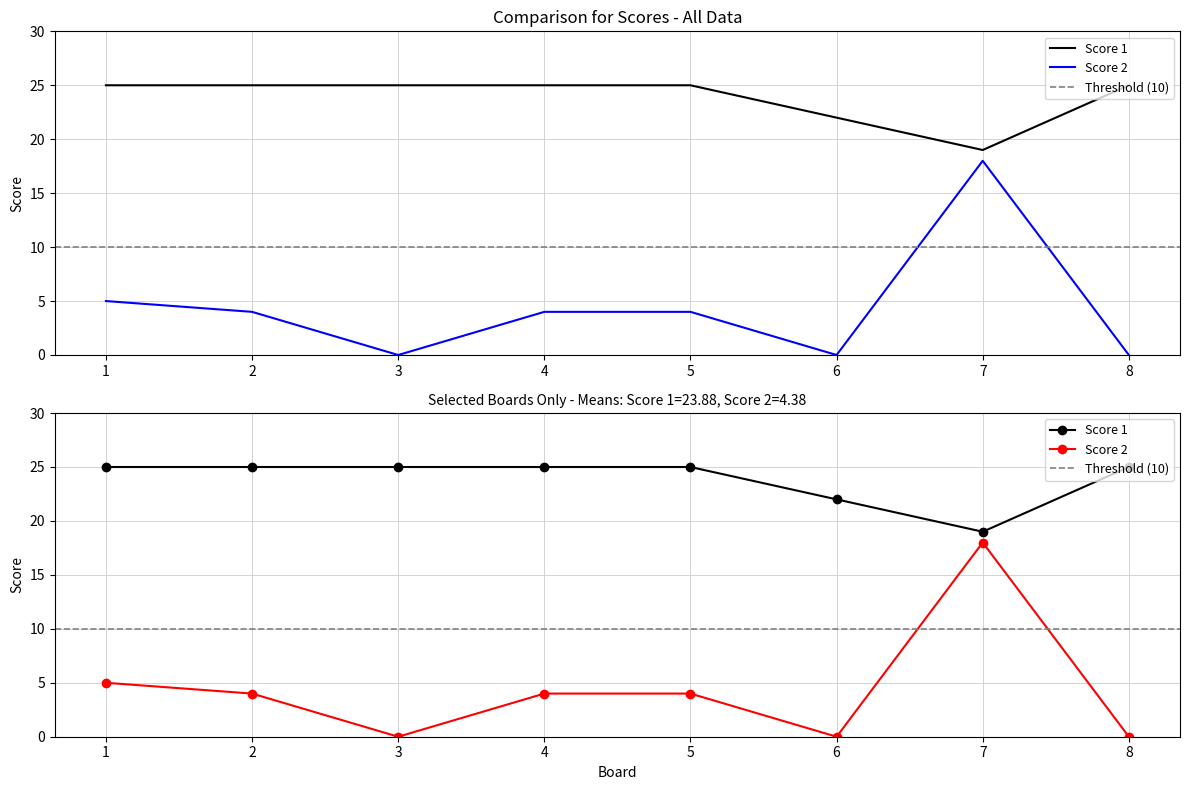

The value of Score 2 at 6 is -10. True or false?

False